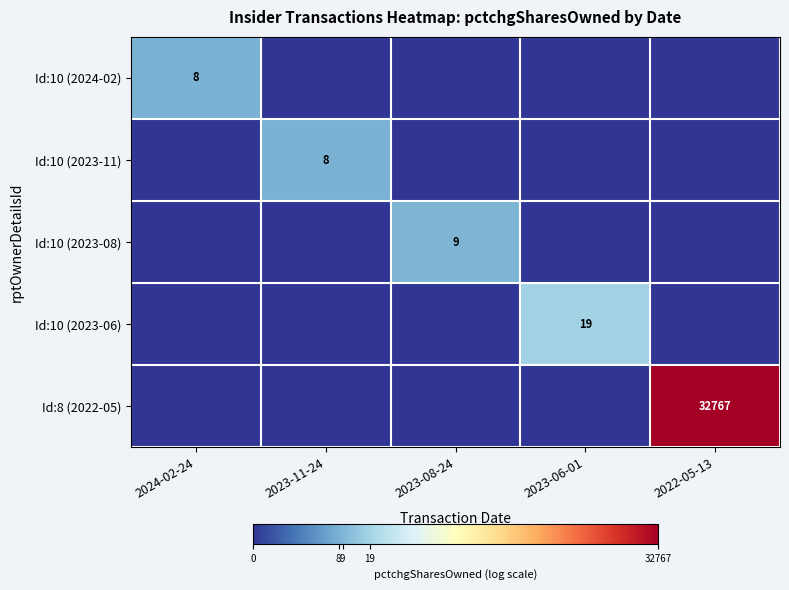

The value of Id:10 (2024-02) at 2024-02-24 is 14. True or false?

False